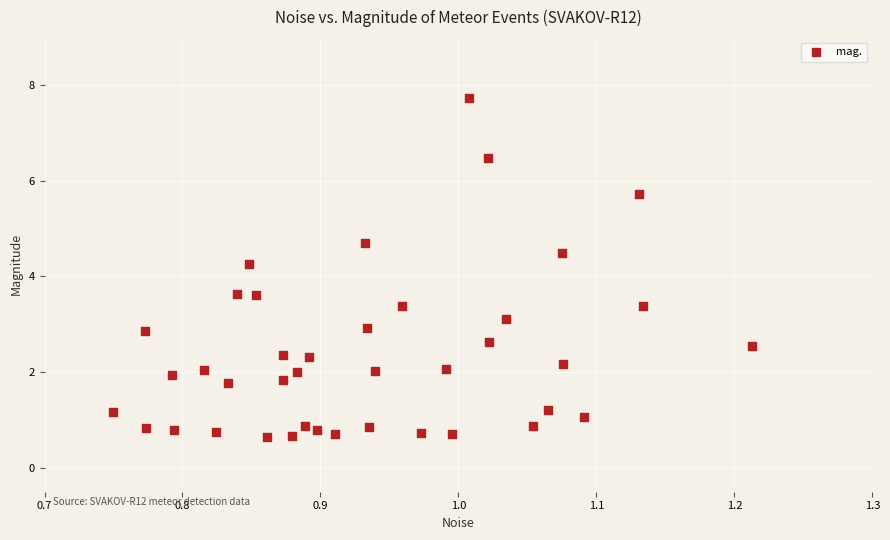

What is the range of X values (max minus min)?

0.5